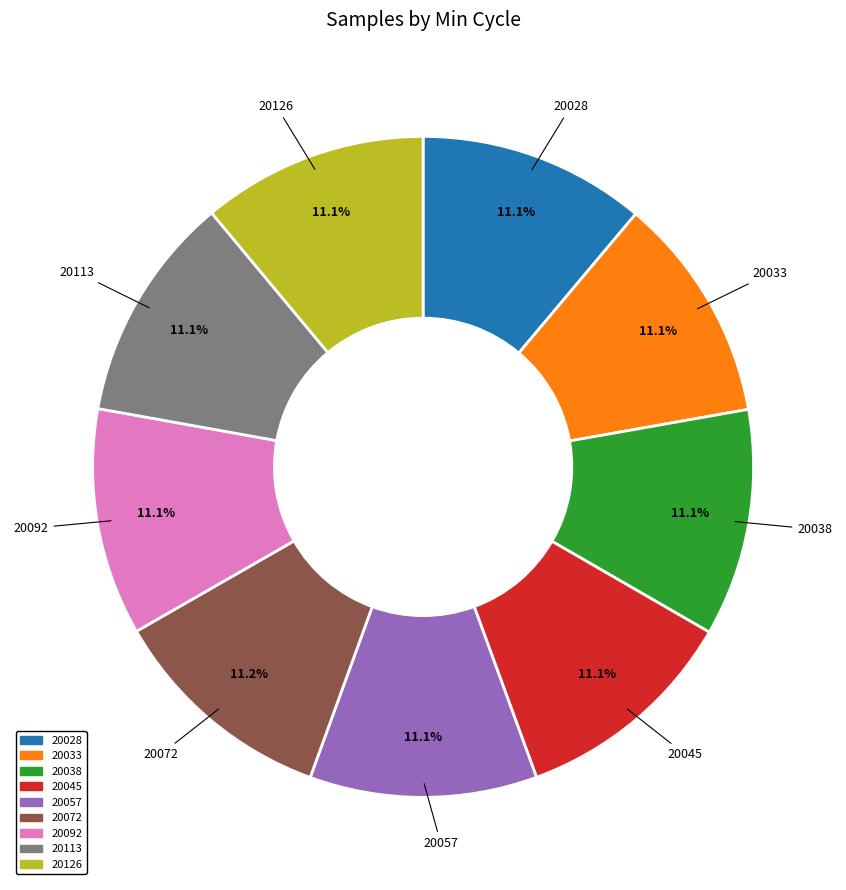

Approximately how many times larger is the value at 20028 compared to 20057?

1.0